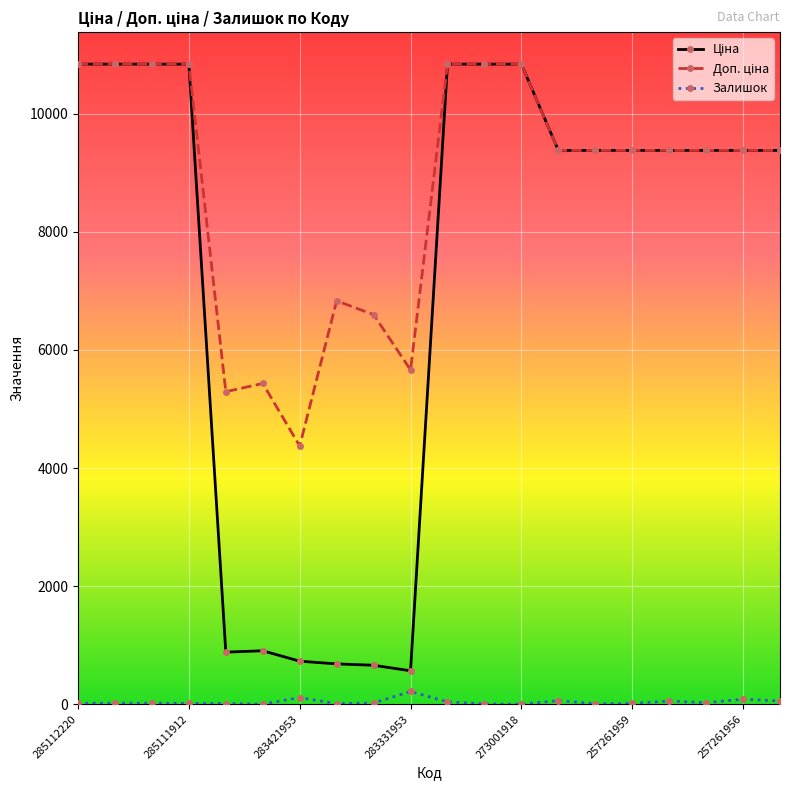

At how many categories does at least one series exceed 9232?

14